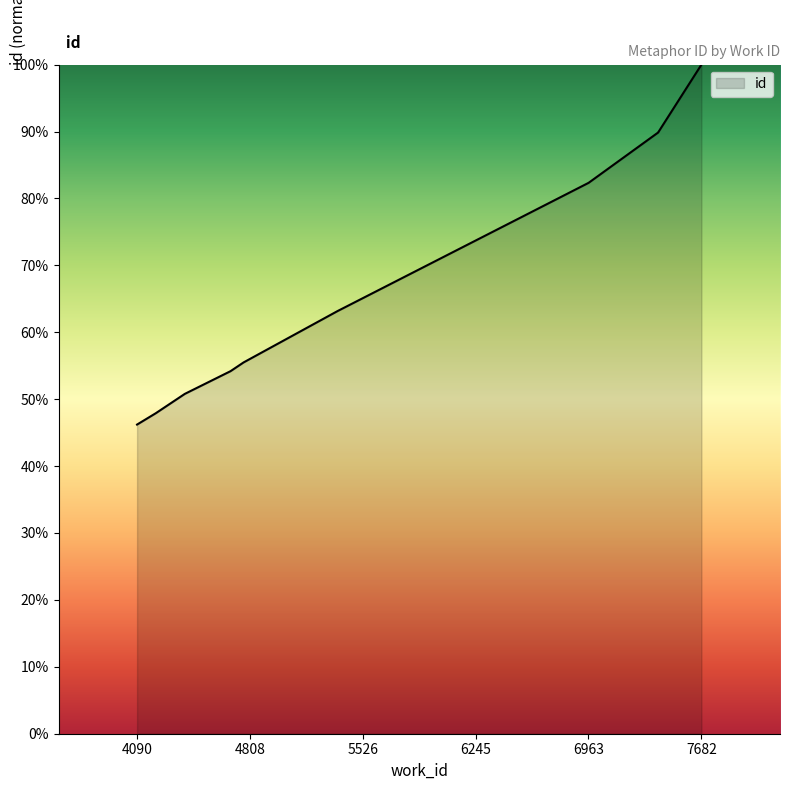

Which category has the lowest value across all series?

4090